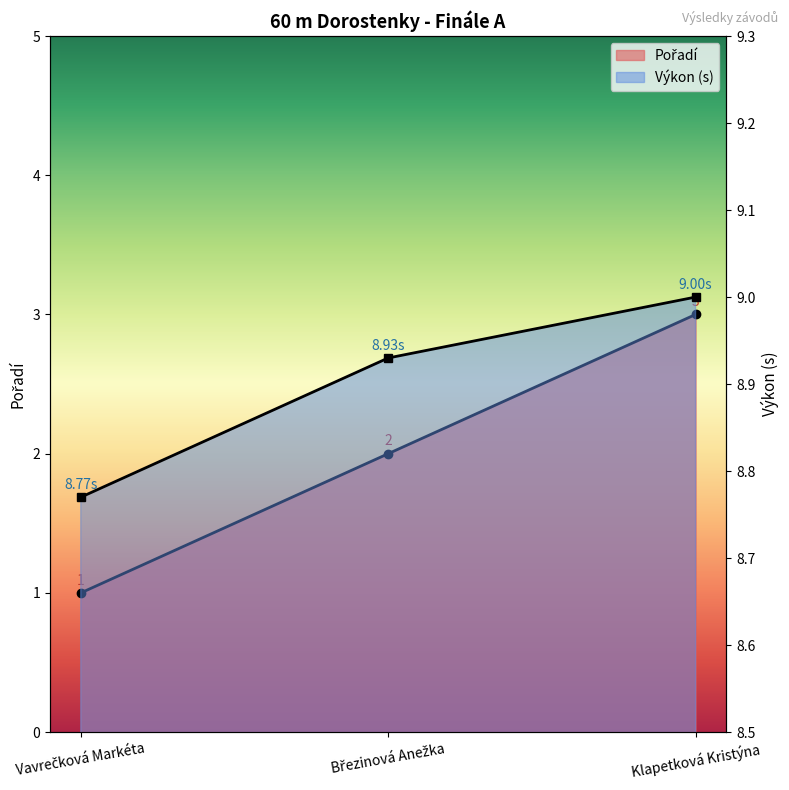

How many categories are shown in the chart?

3